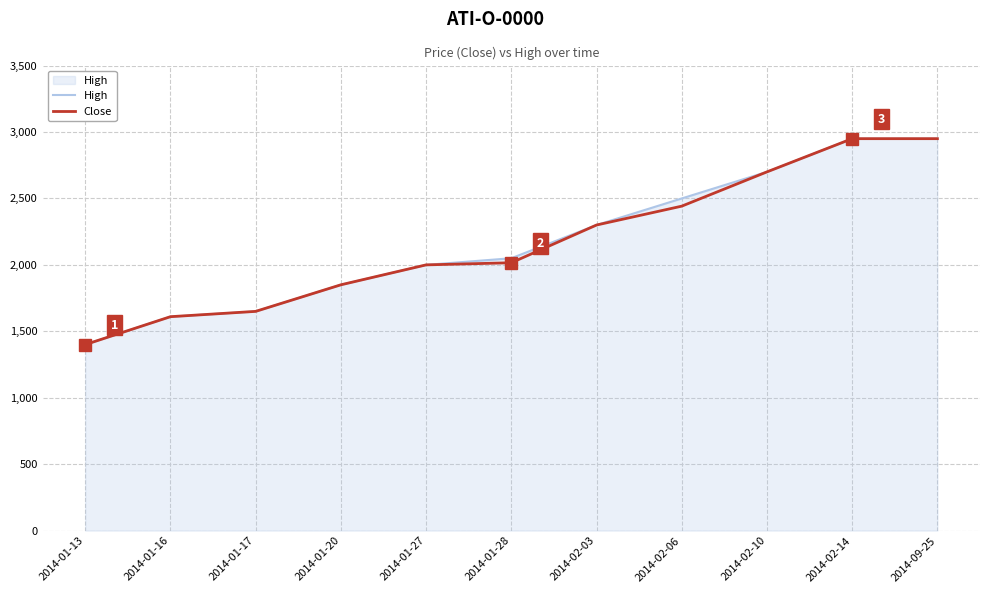

Between 2014-02-03 and 2014-02-06, which series saw the biggest shift?

High